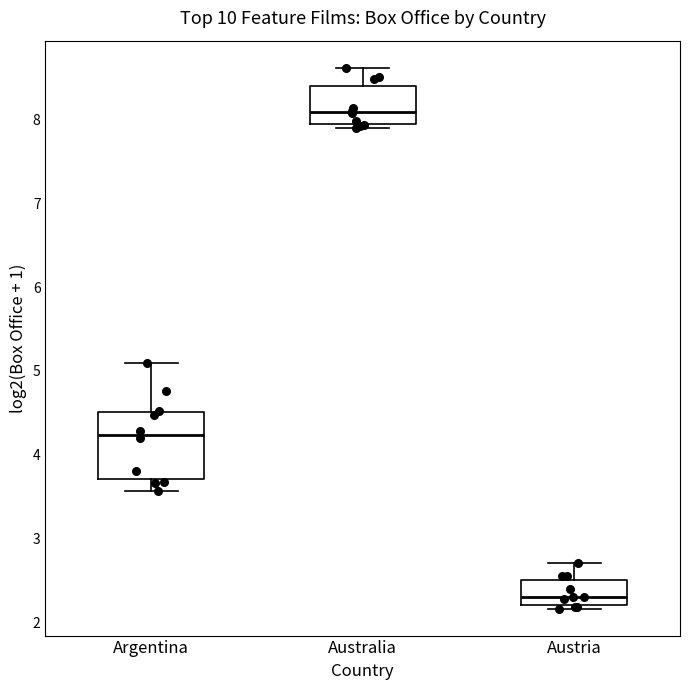

Reading left to right, read every box against the y-axis: the position of its median line, the range the box covers, and the ends of its whiskers. The values are not printed on the chart, so give them approximately, as read against the axis.

Argentina: median 4.2, box 3.7 to 4.5, whiskers 3.6 to 5.1
Australia: median 8.1, box 7.9 to 8.4, whiskers 7.9 (just below the box's lower edge) to 8.6
Austria: median 2.3, box 2.2 to 2.5, whiskers 2.2 (just below the box's lower edge) to 2.7